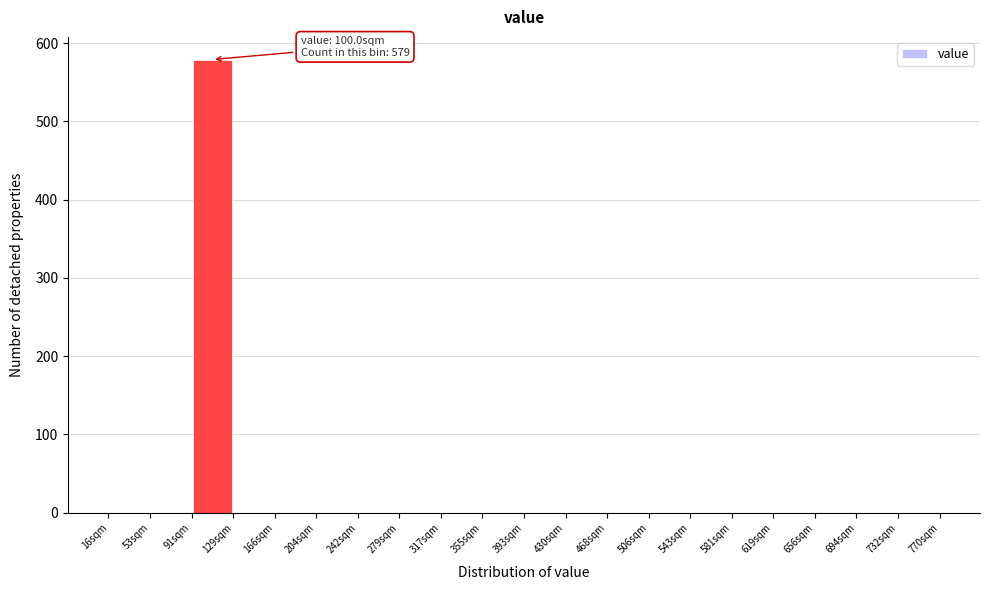

Over which range of the x-axis is the bar tallest?

90 to 130